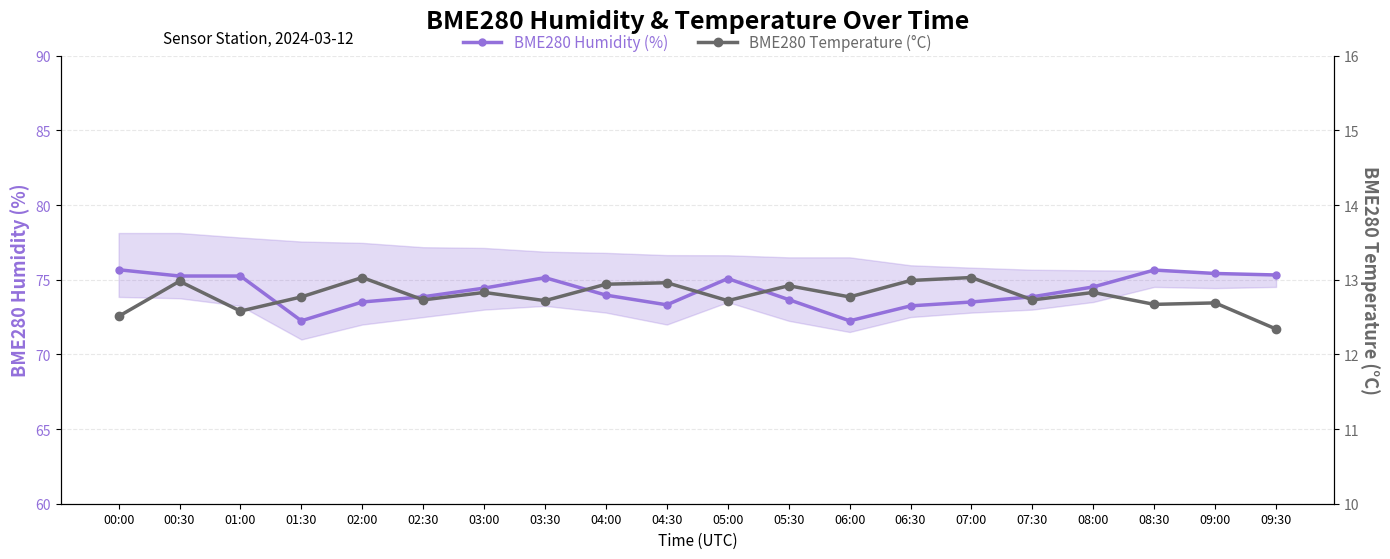

Which label corresponds to the largest value in the chart?

00:00